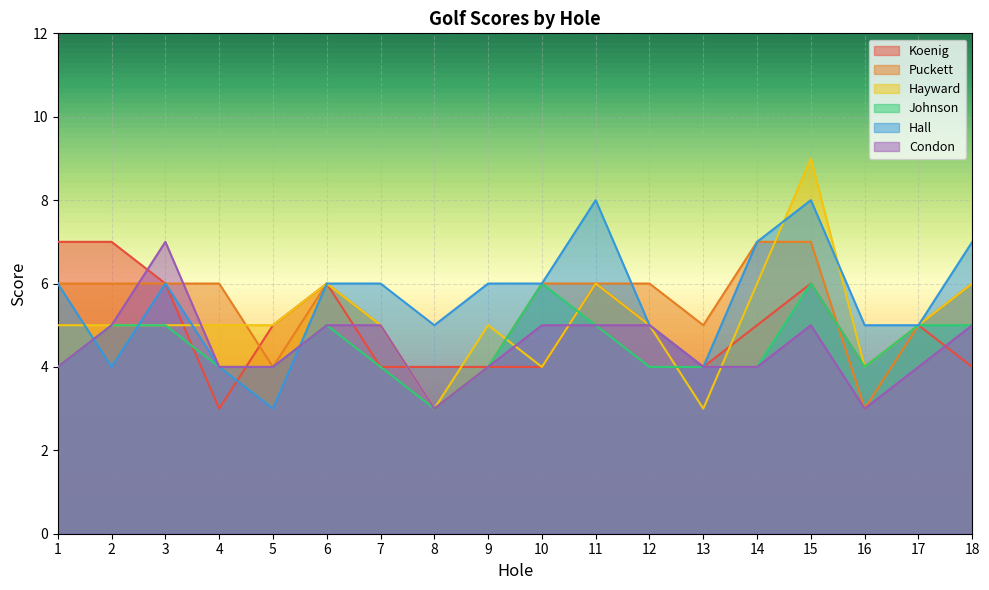

The value of Puckett at 15 is 7. True or false?

True